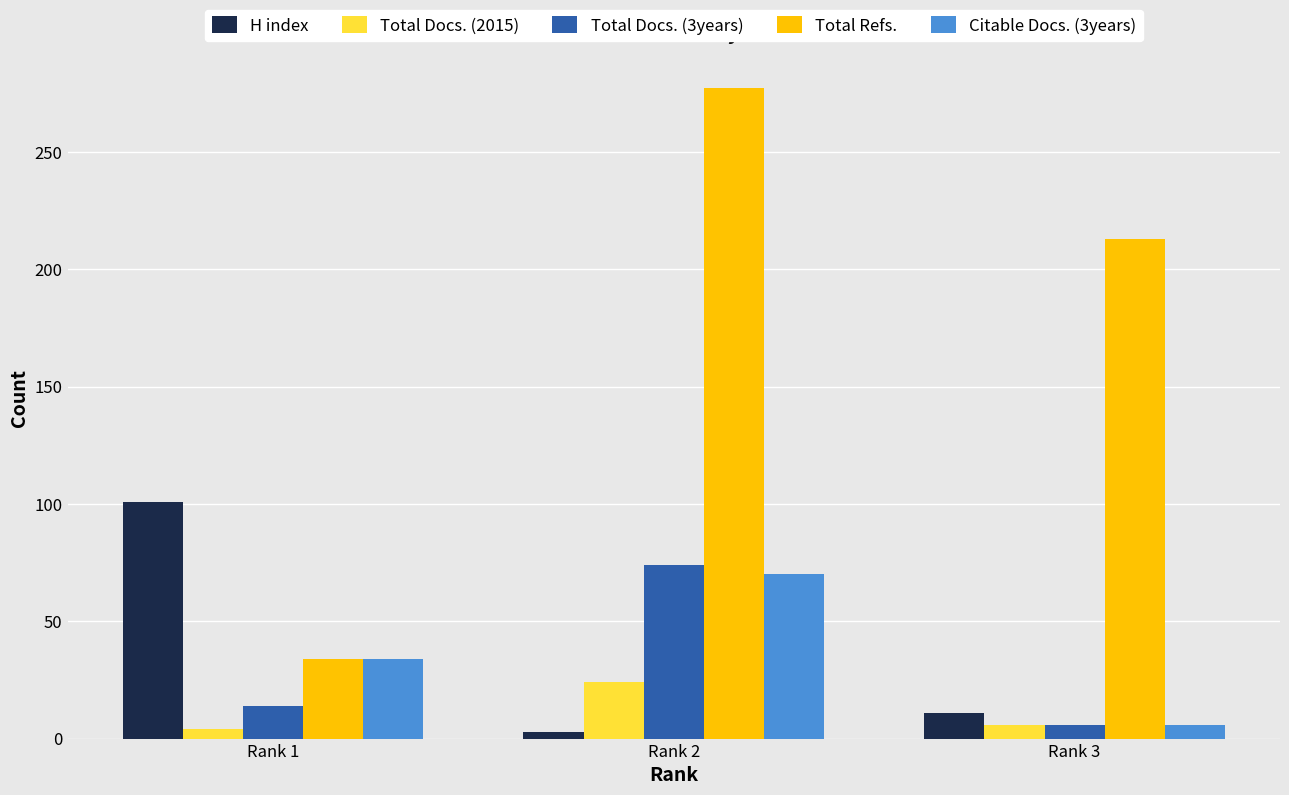

Which label corresponds to the largest value in the chart?

Rank 2